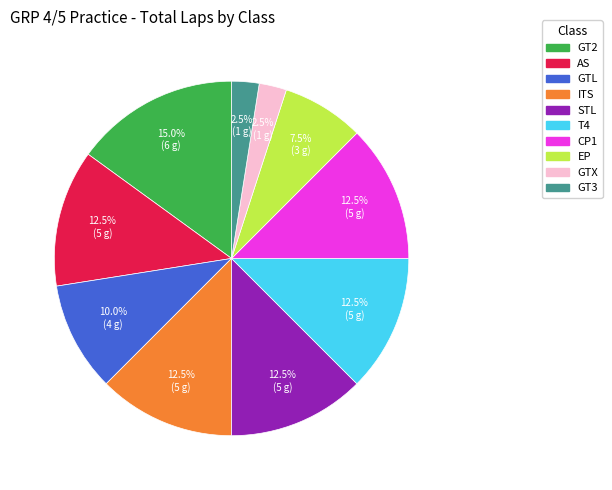

Is there any slice that represents more than half of the pie?

No